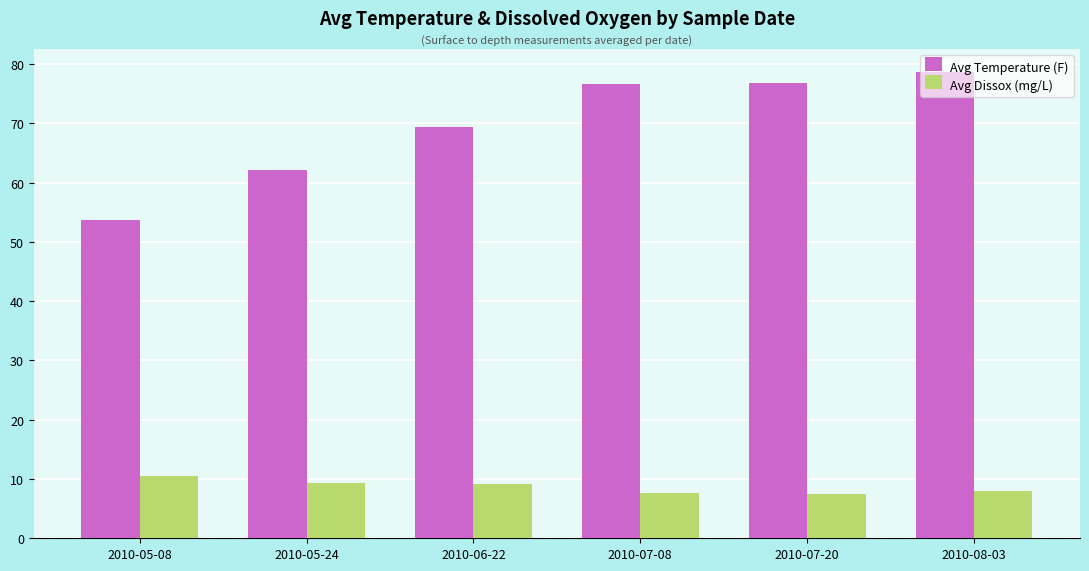

What is the sum of all Avg Temperature (F) values?

417.3